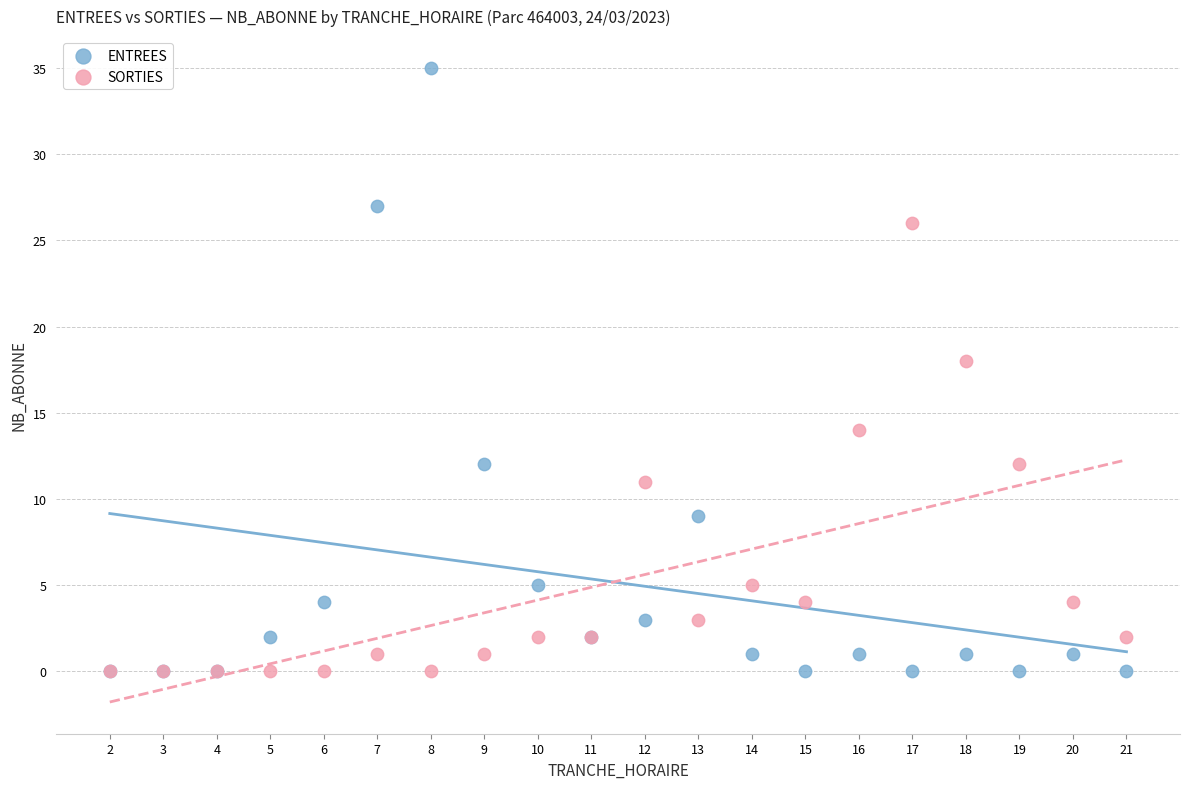

Across all series, what Y value is closest to 17?

18